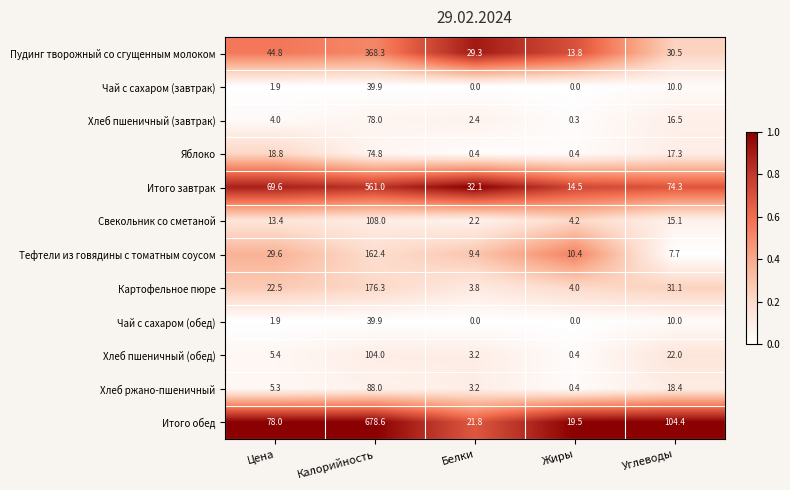

How many series are shown in this chart?

12